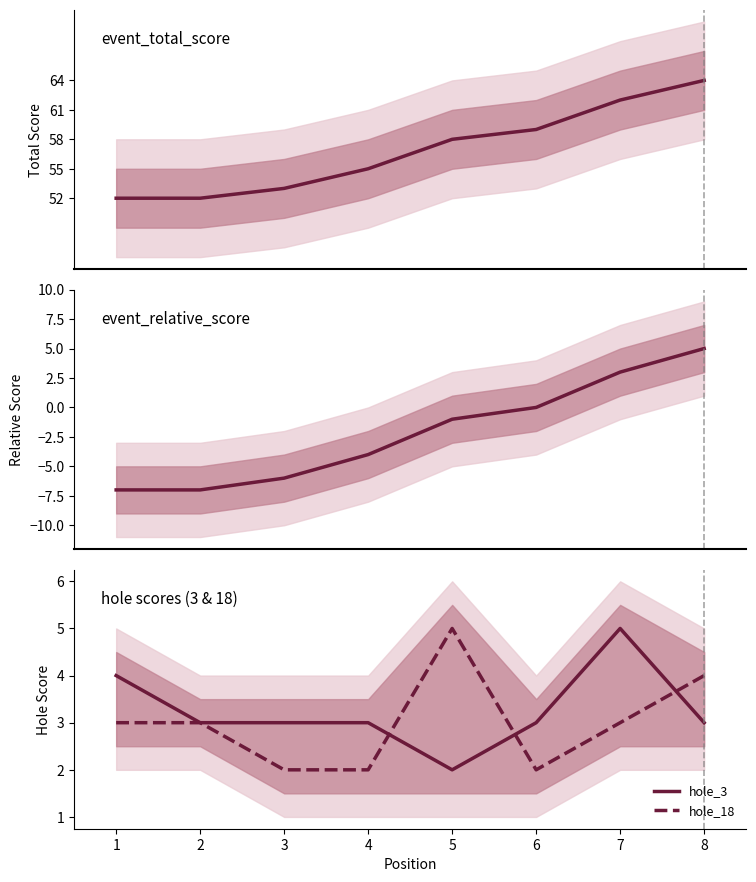

Reading right to left, extract all data points from this chart.

event_total_score: 64	62	59	58	55	53	52	52
event_relative_score: 5	3	0	-1	-4	-6	-7	-7
hole_3: 3	5	3	2	3	3	3	4
hole_18: 4	3	2	5	2	2	3	3